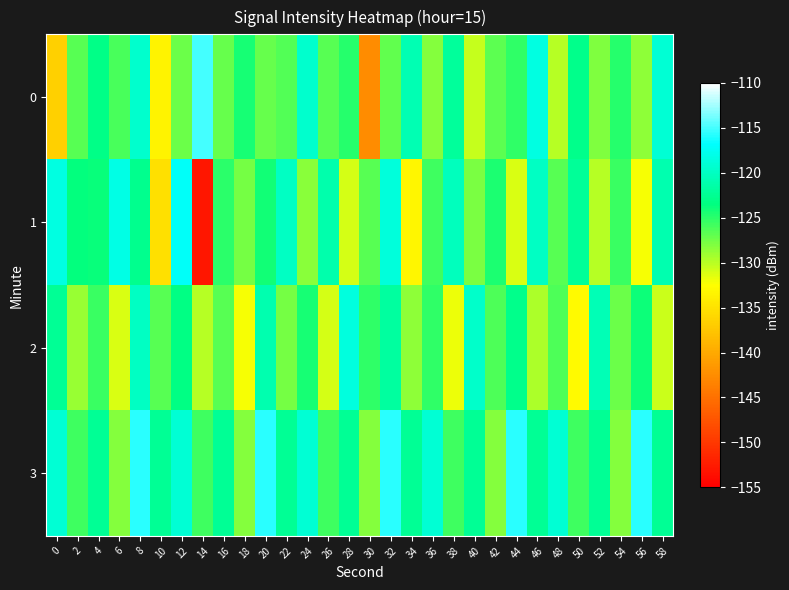

What is the smallest value displayed?

-153.0